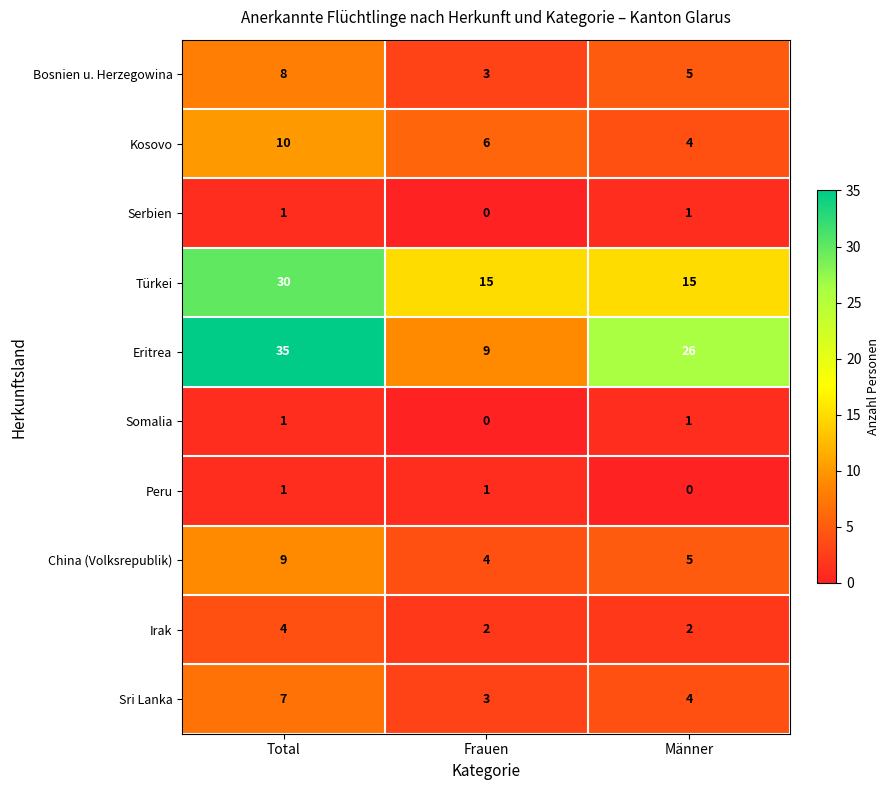

At which category is the sum across all series the highest?

Total